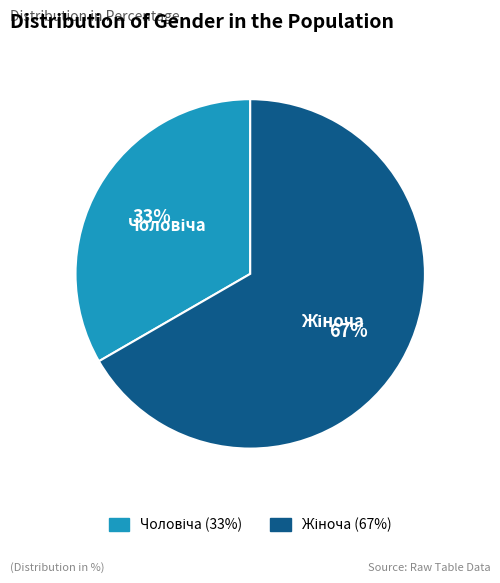

Does any single category account for the majority?

Yes